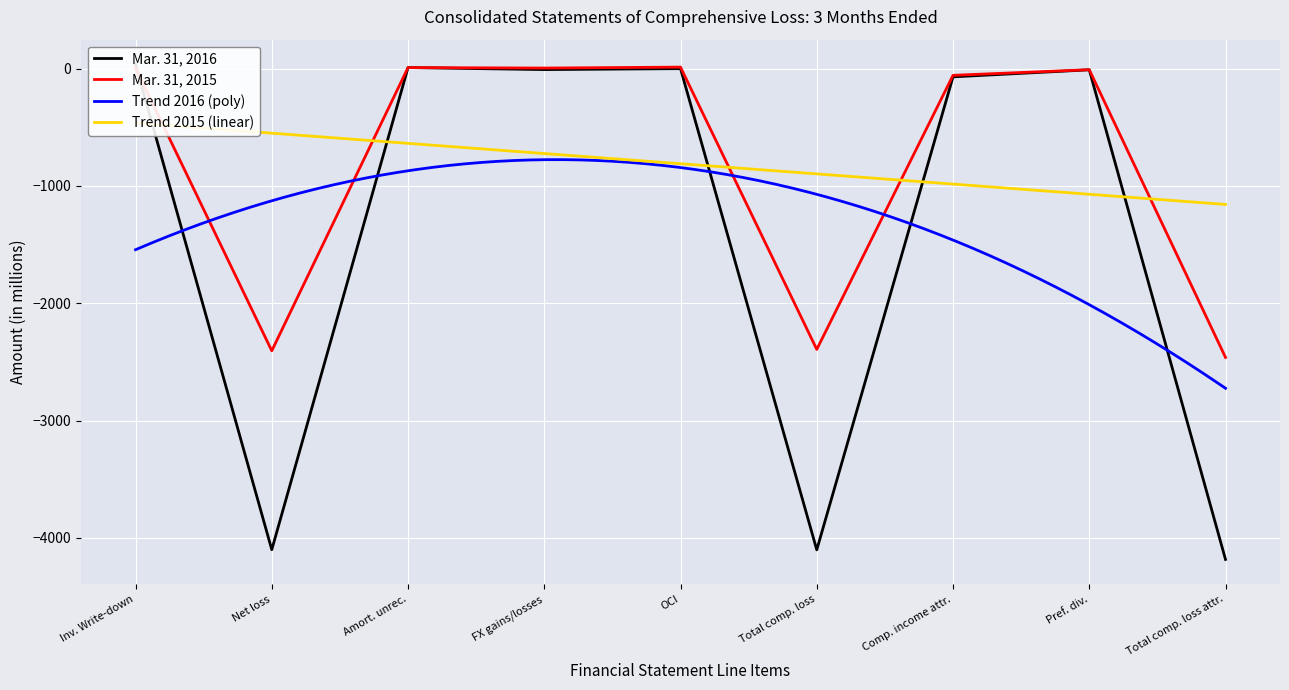

What is the lowest value of the Mar. 31, 2015 series?

-2462